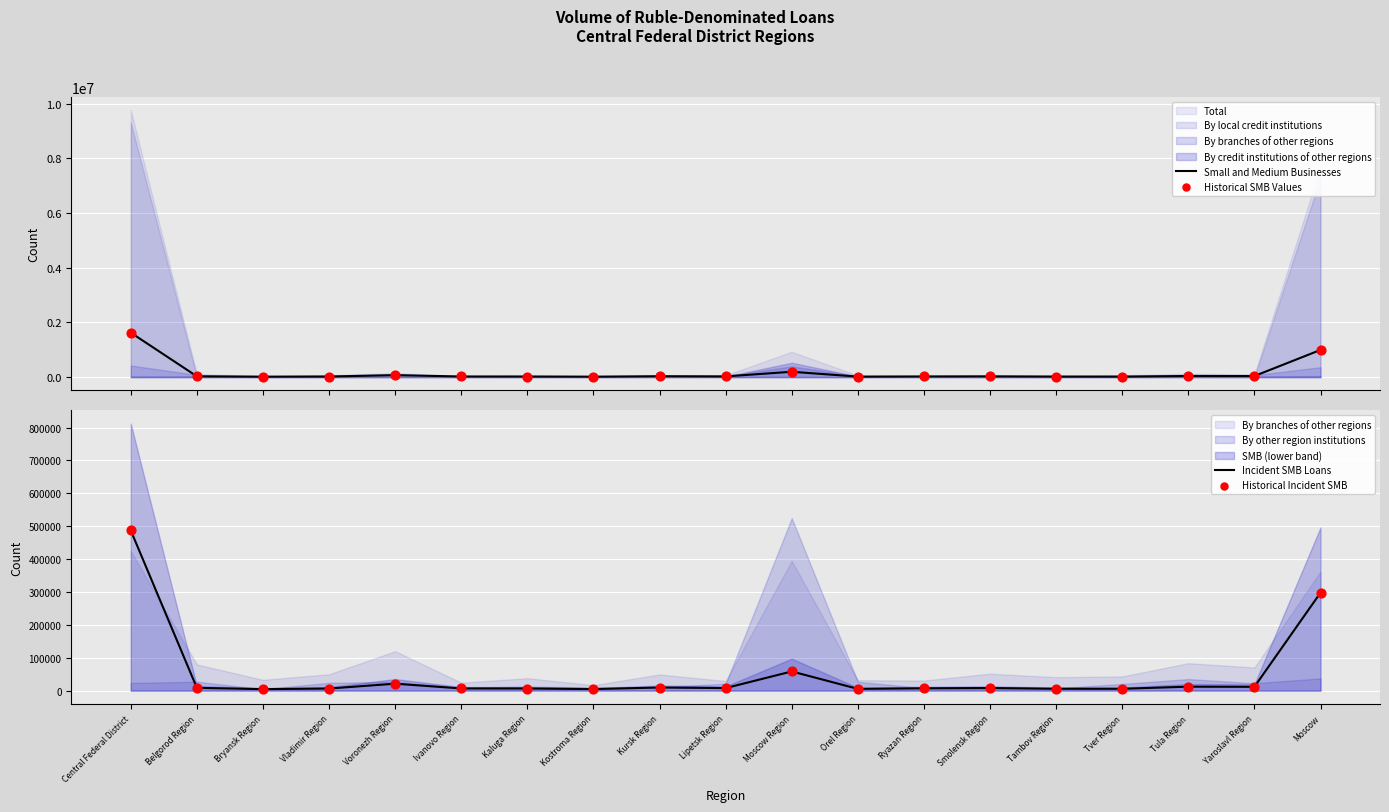

Which series has the largest total across all categories?

Small and Medium Businesses